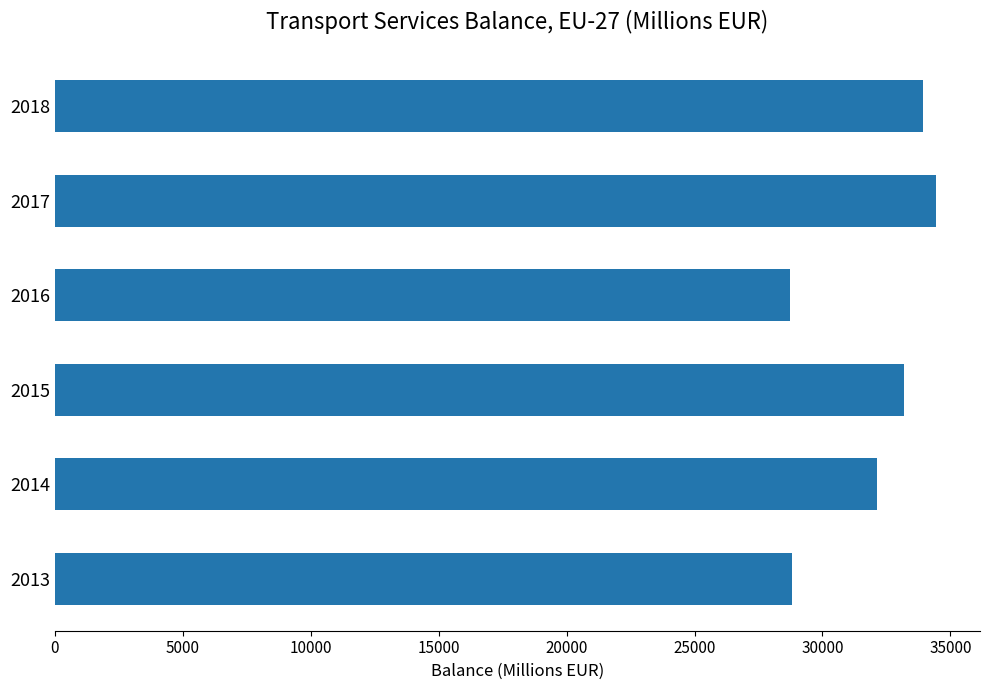

The chart shows a value of 34438.5 at 2017. True or false?

True